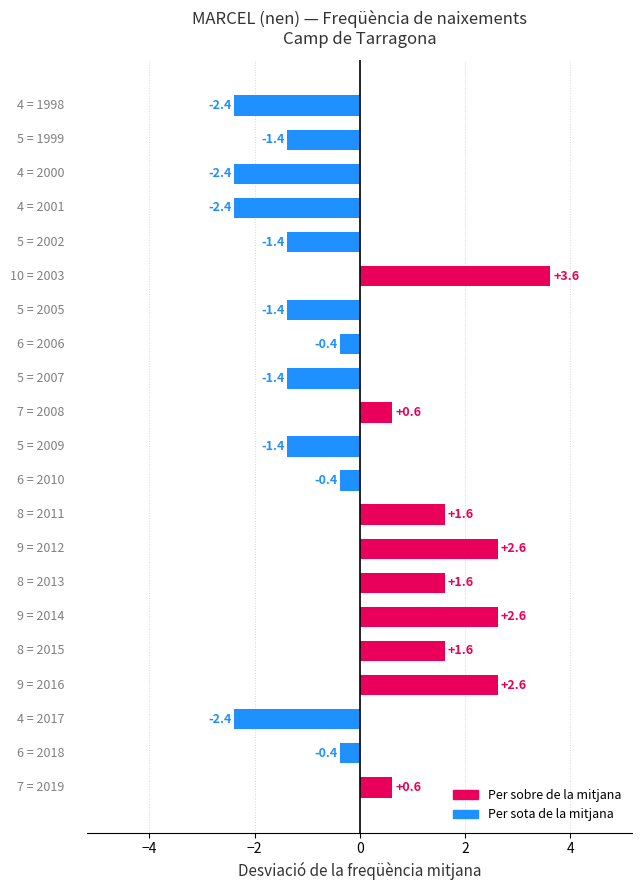

What is the smallest value displayed?

-2.4